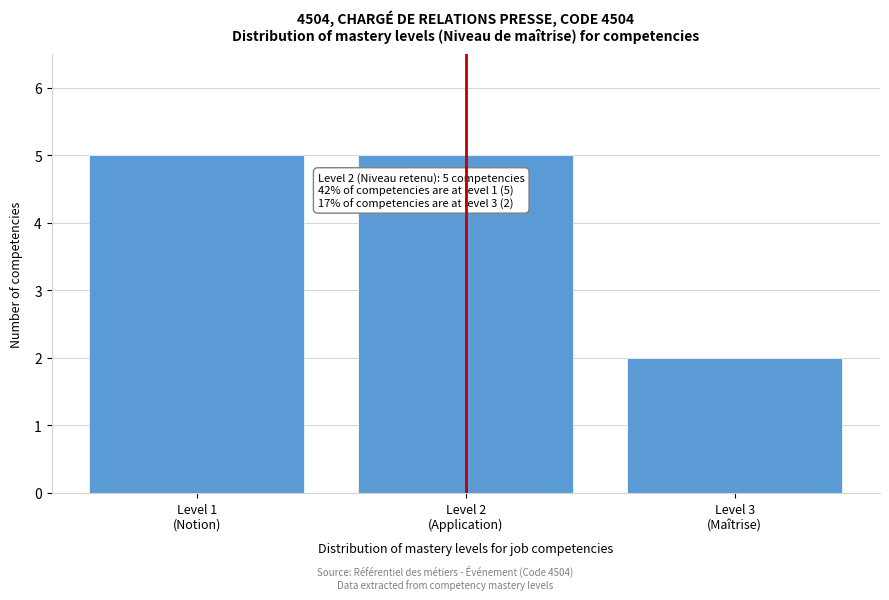

Reading left to right, extract all data points from this chart.

5	5	2